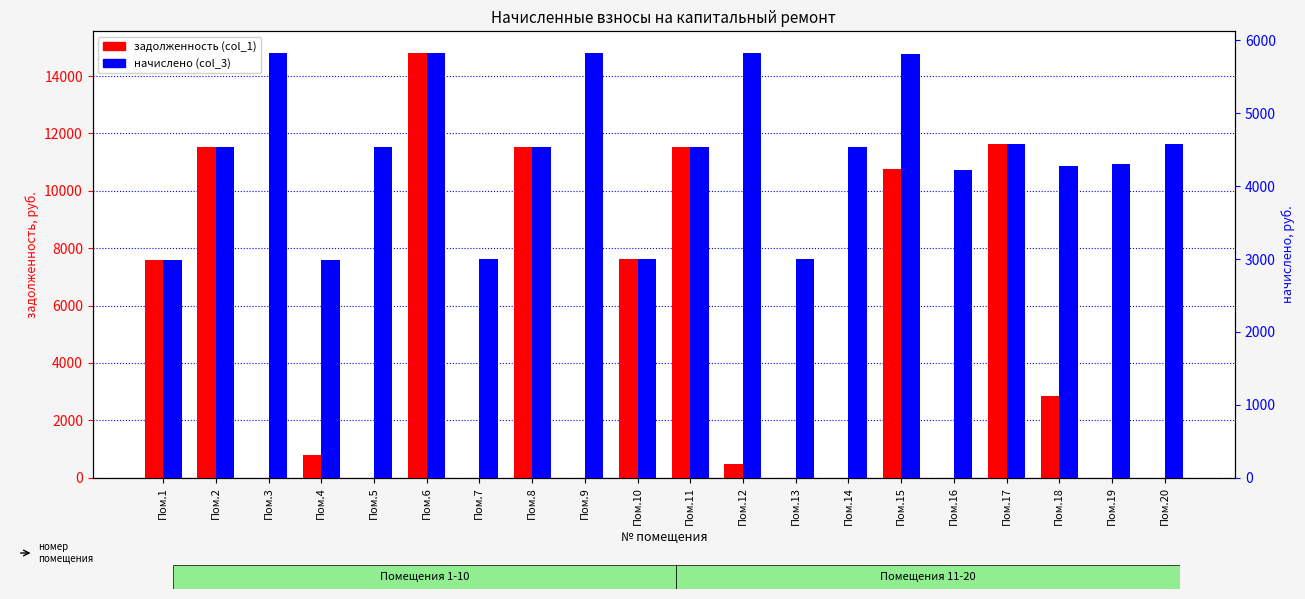

At which label is начислено (col_3) closest to 4406?

Пом.19